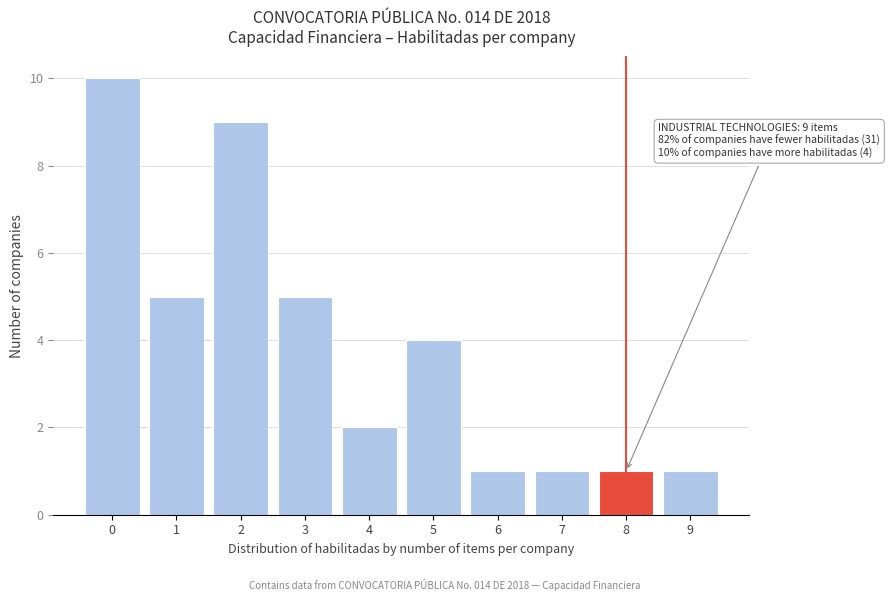

Reading right to left, extract all data points from this chart.

1	1	1	1	4	2	5	9	5	10